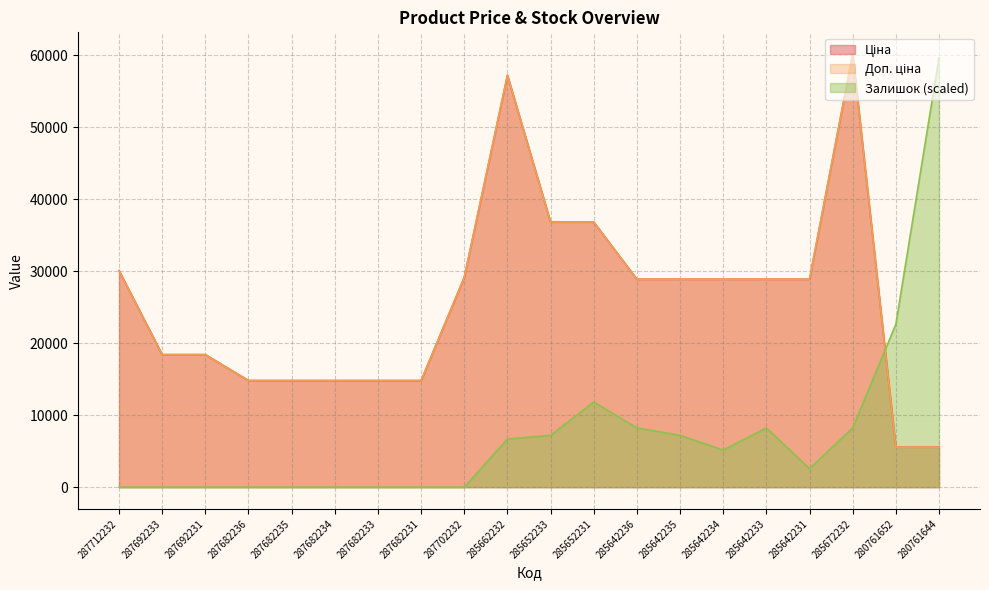

Between 287692233 and 280761652, which series saw the biggest shift?

Залишок